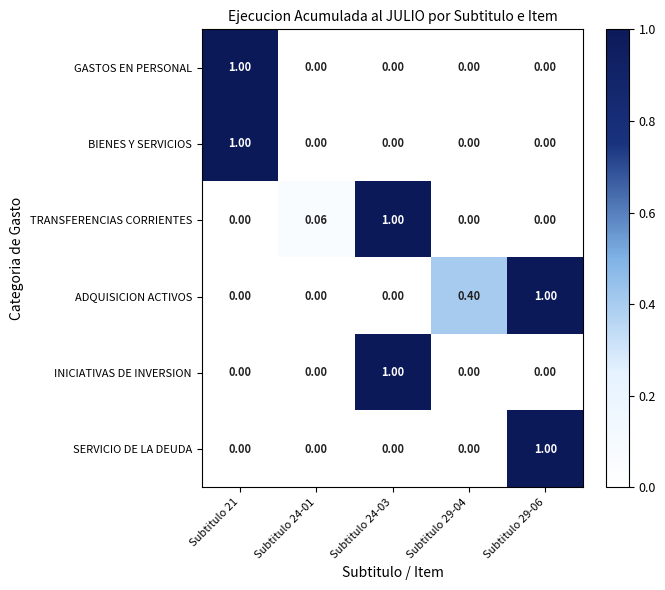

At how many categories does at least one series exceed 0?

5